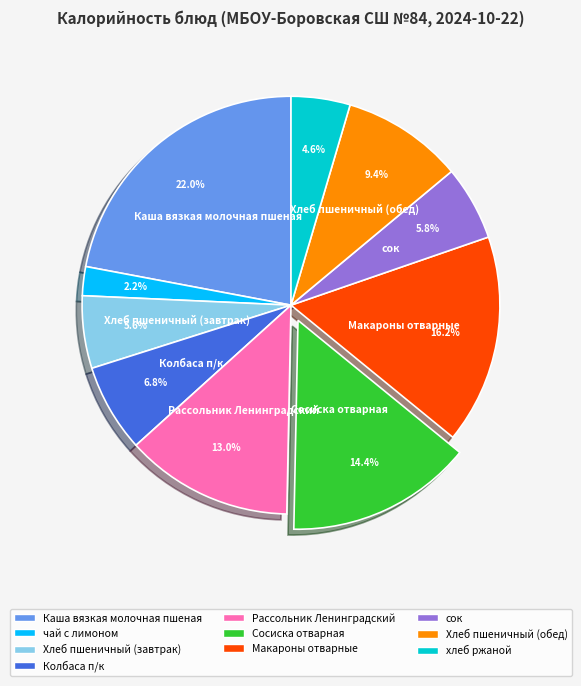

What portion of the pie excludes Макароны отварные?

83.8%